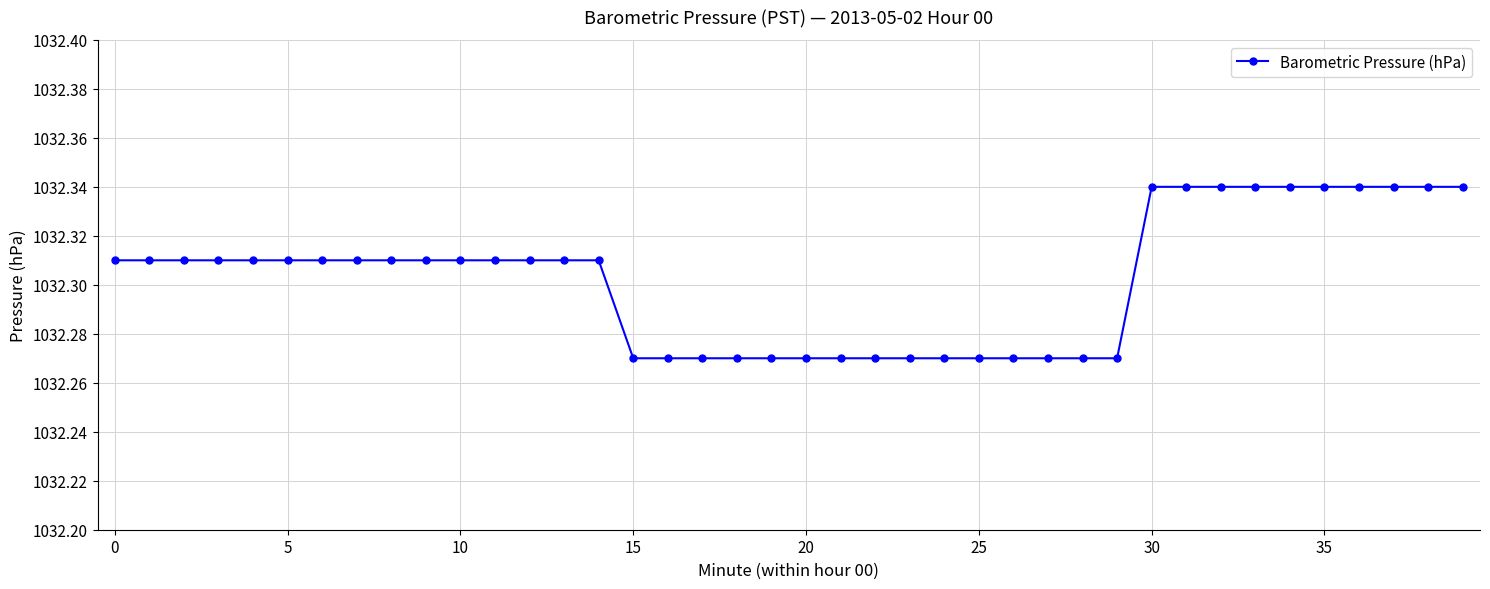

How many values are between 1032 and 1033?

40